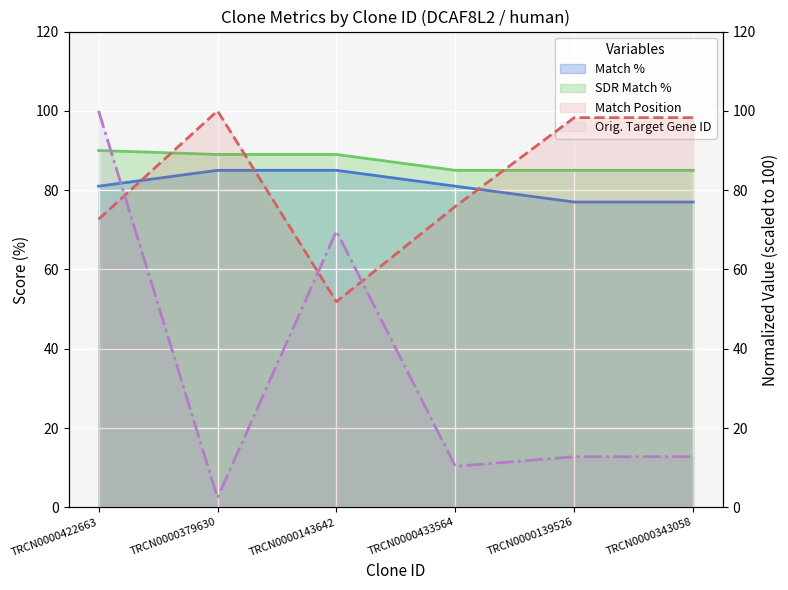

What position from the right is TRCN0000143642?

4